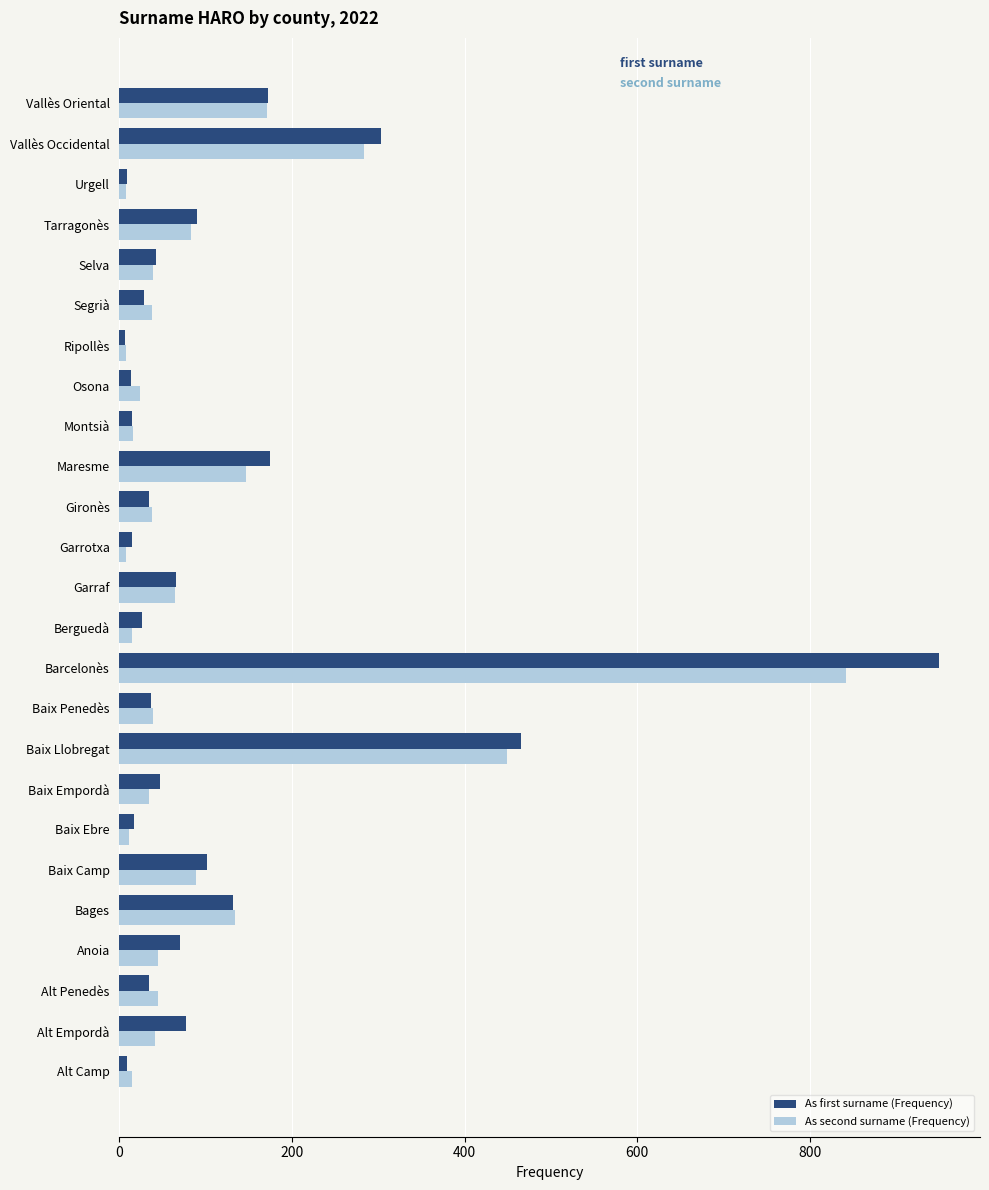

Which series has the largest range (max minus min)?

As first surname (Frequency)